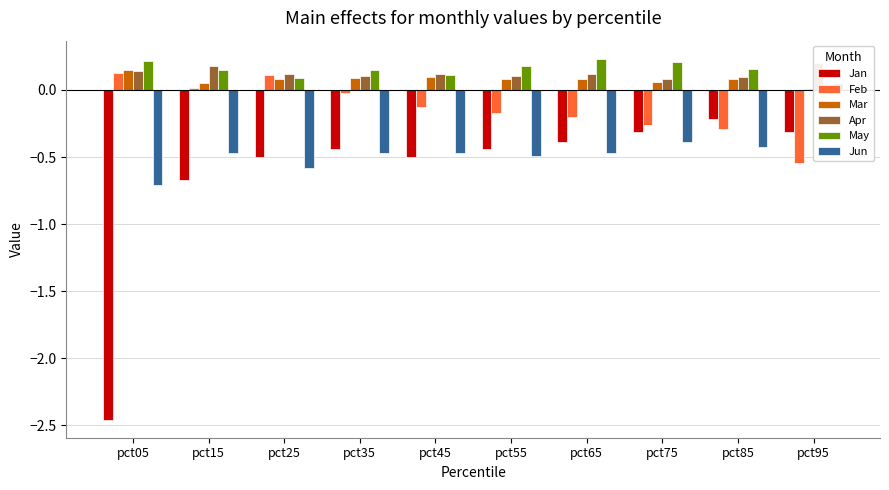

At pct35, list the series in order from largest to smallest.

May, Apr, Mar, Feb, Jan, Jun